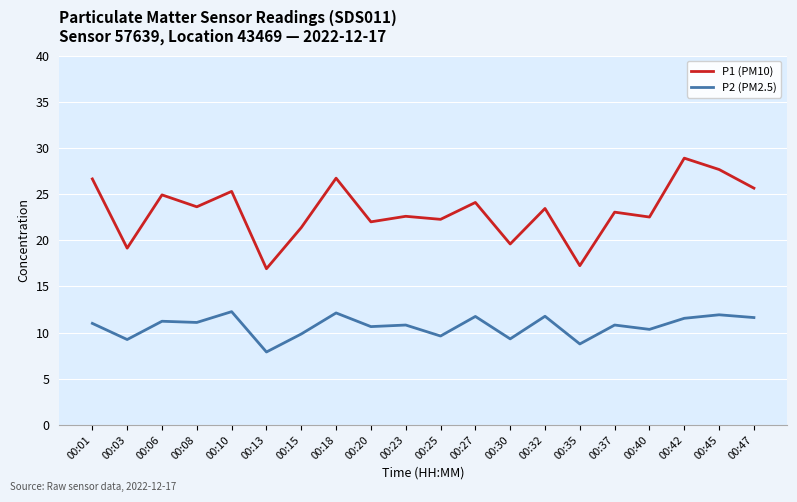

True or false: P2 (PM2.5) and P1 (PM10) intersect in this chart.

False